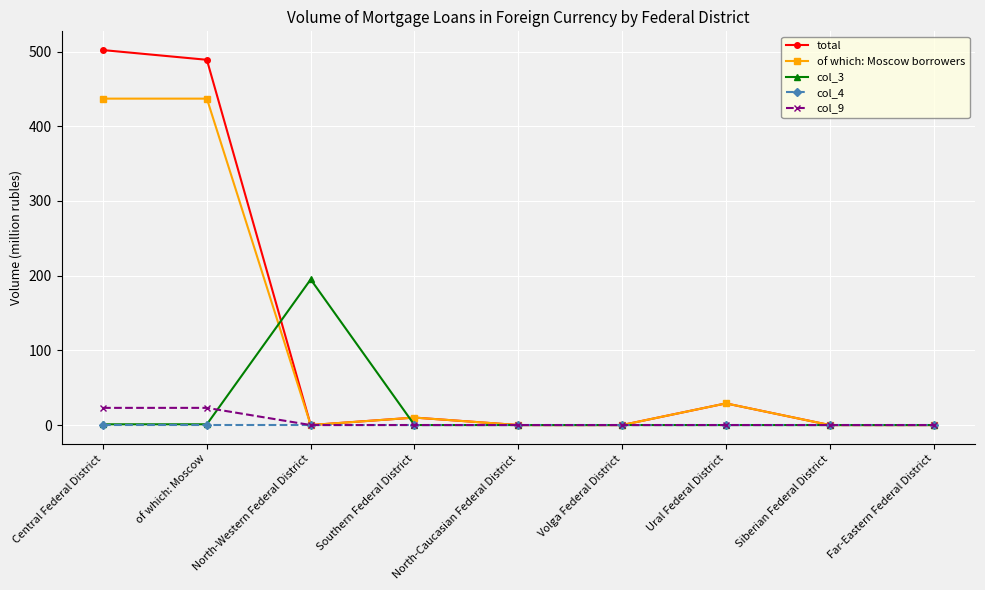

What is the average value of the of which: Moscow borrowers series?

101